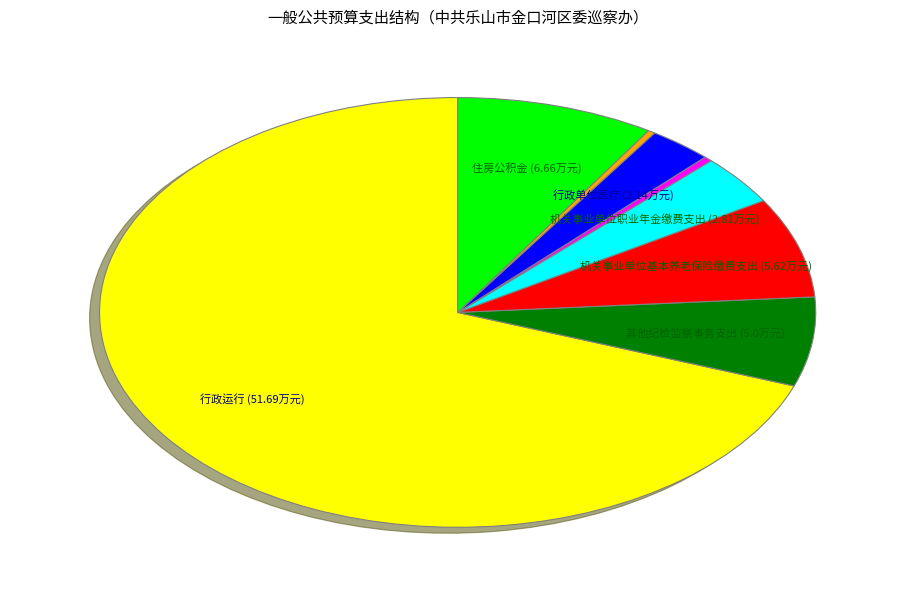

Is there a majority slice in this chart?

Yes